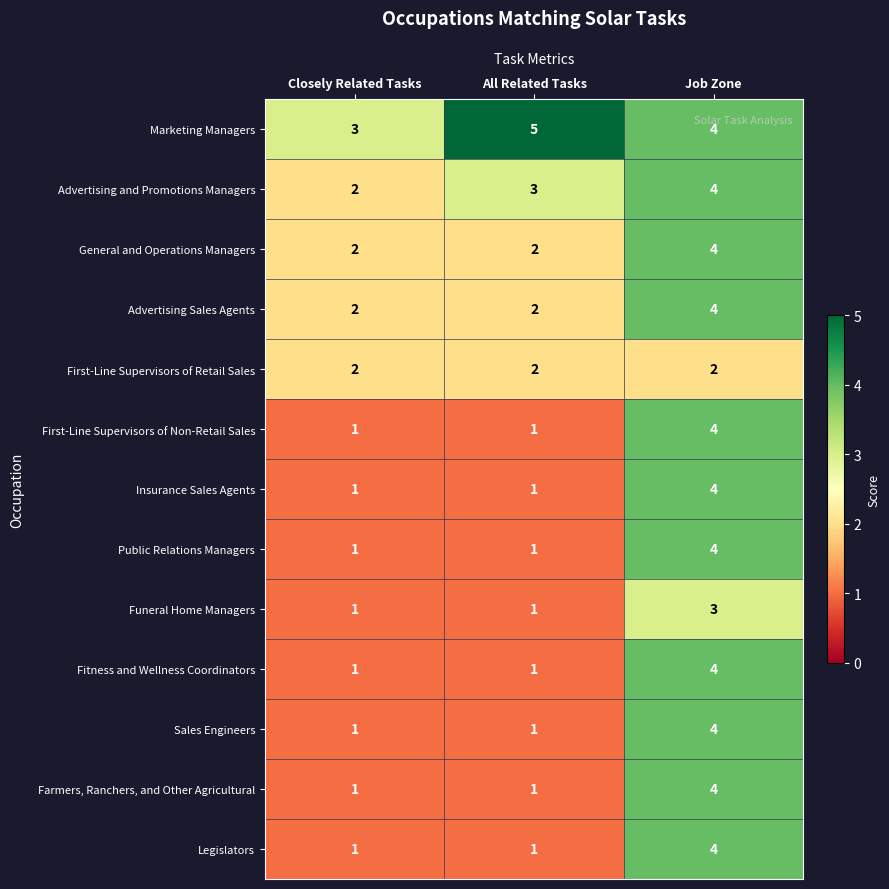

What is the spread (max minus min) of values at Closely Related Tasks?

2